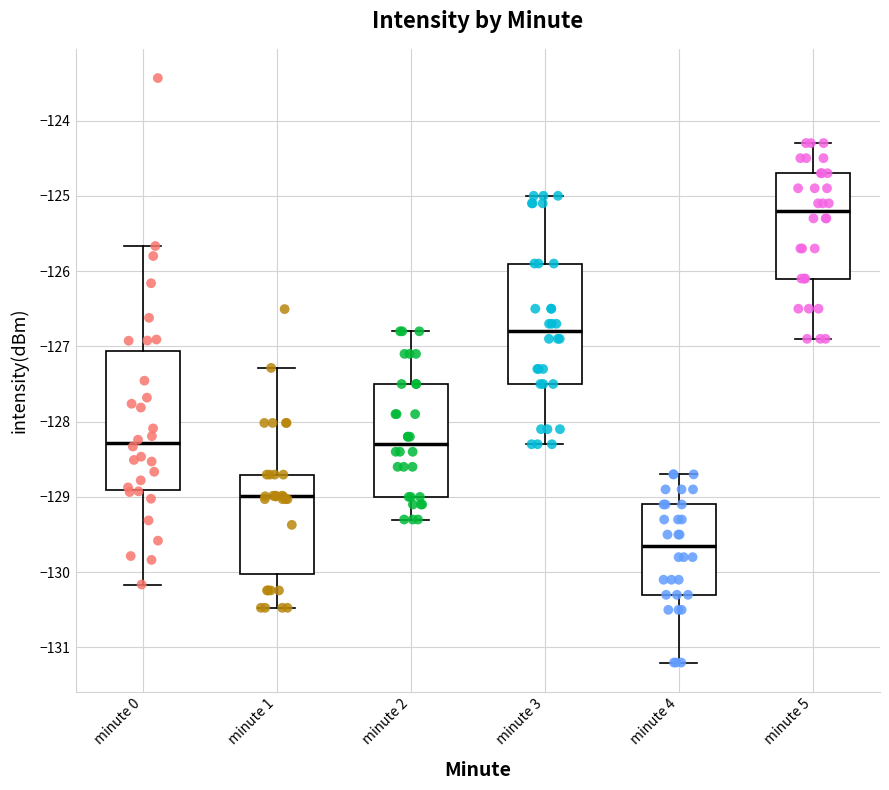

Reading left to right, transcribe this box plot: for each box, give where its median line is, the range the box spans, and where its two whiskers end, as read against the y-axis. The values are not printed on the chart, so give them approximately, as read against the axis.

minute 0: median -128.3, box -128.9 to -127.1, whiskers -130.2 to -125.7
minute 1: median -129.0, box -130.0 to -128.7, whiskers -130.5 to -127.3
minute 2: median -128.3, box -129.0 to -127.5, whiskers -129.3 to -126.8
minute 3: median -126.8, box -127.5 to -125.9, whiskers -128.3 to -125.0
minute 4: median -129.6, box -130.3 to -129.1, whiskers -131.2 to -128.7
minute 5: median -125.2, box -126.1 to -124.7, whiskers -126.9 to -124.3